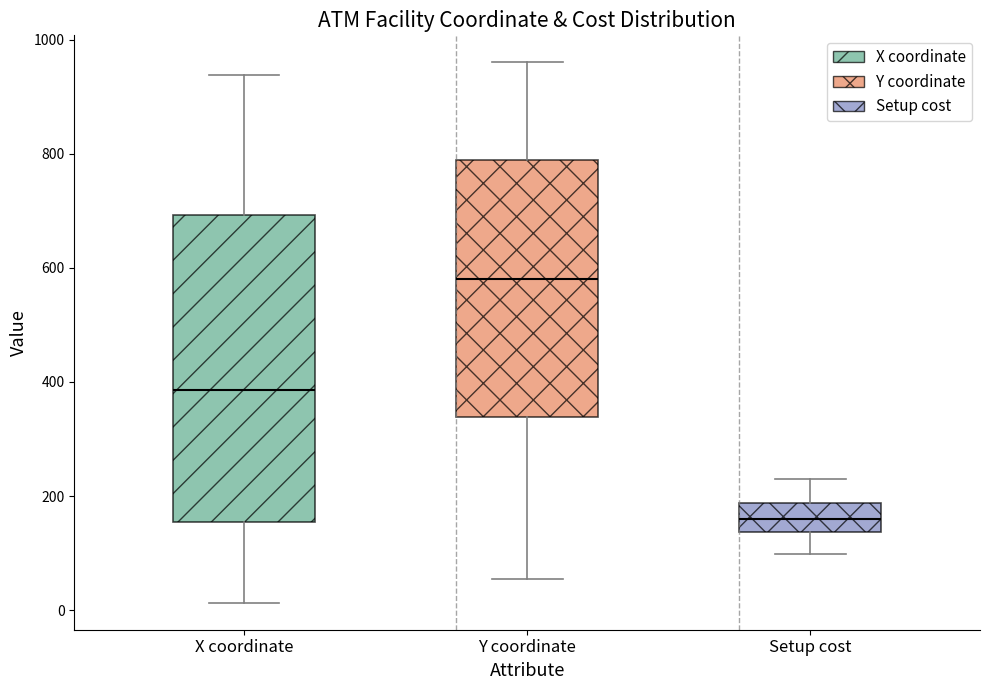

Comparing the boxes themselves (not the whiskers), which one is the tallest?

X coordinate